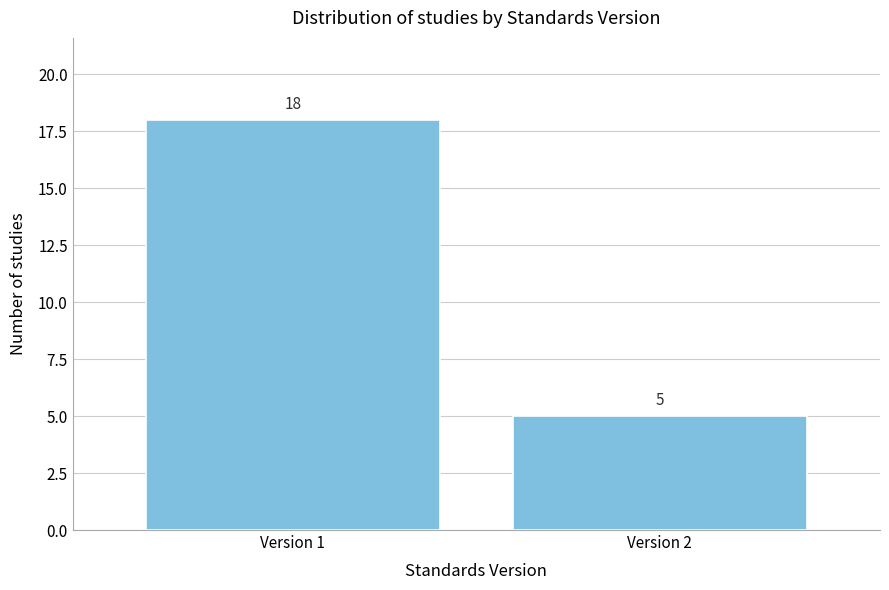

Reading left to right, what are all the values shown in this chart?

18	5